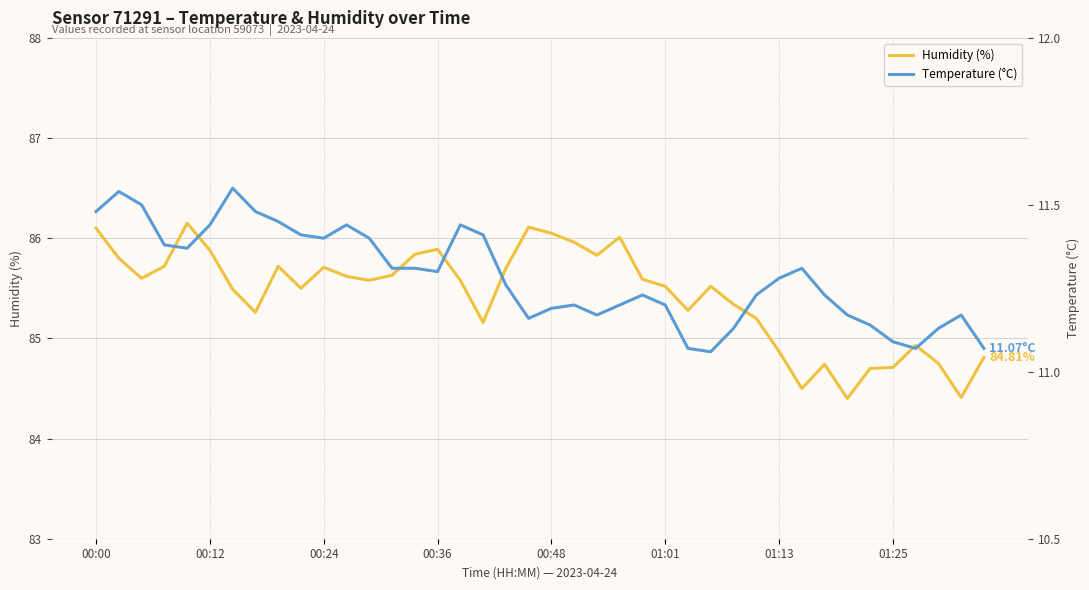

True or false: Humidity (%) has more than 0 points higher than both neighbors.

True